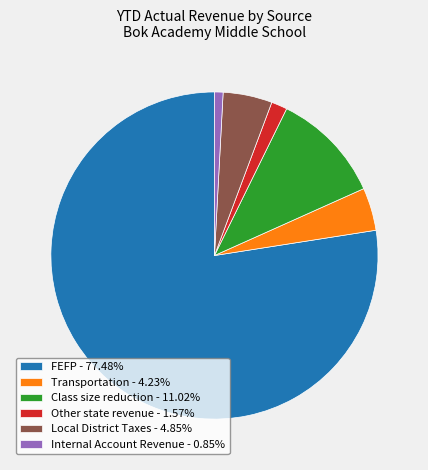

The Transportation slice represents 4% of the pie. True or false?

True